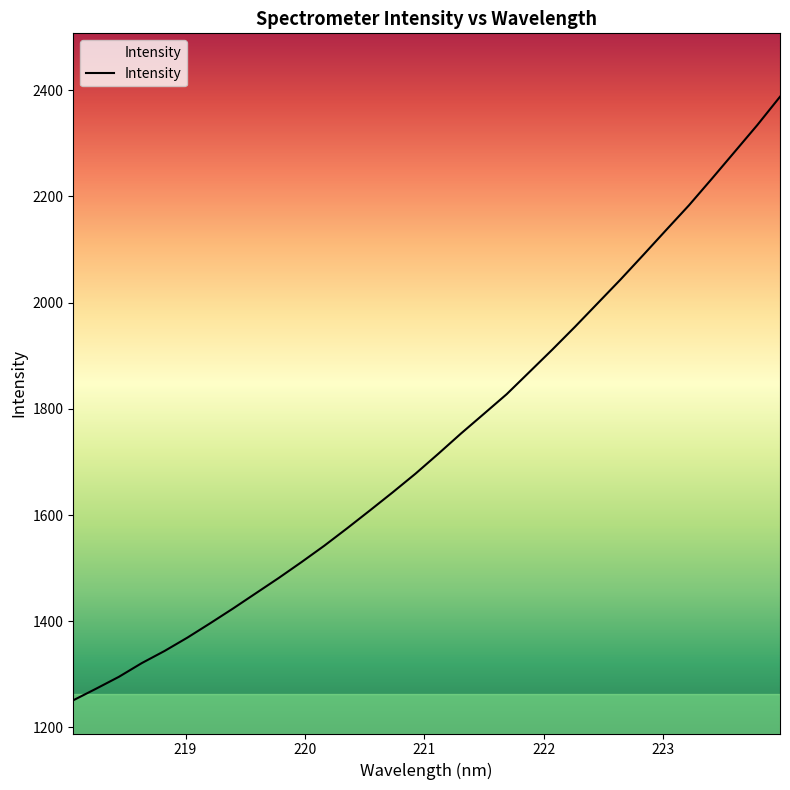

Is this an area chart (filled region under the line)?

No